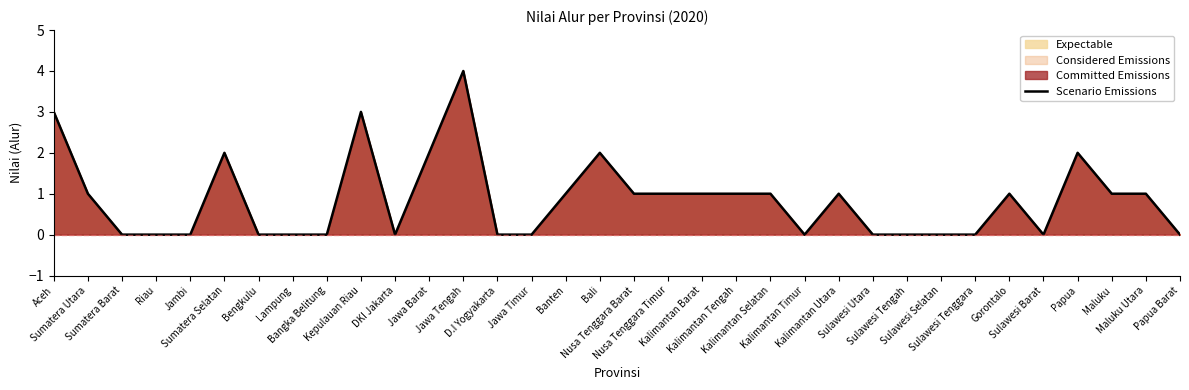

What is the difference between the maximum and minimum values?

4